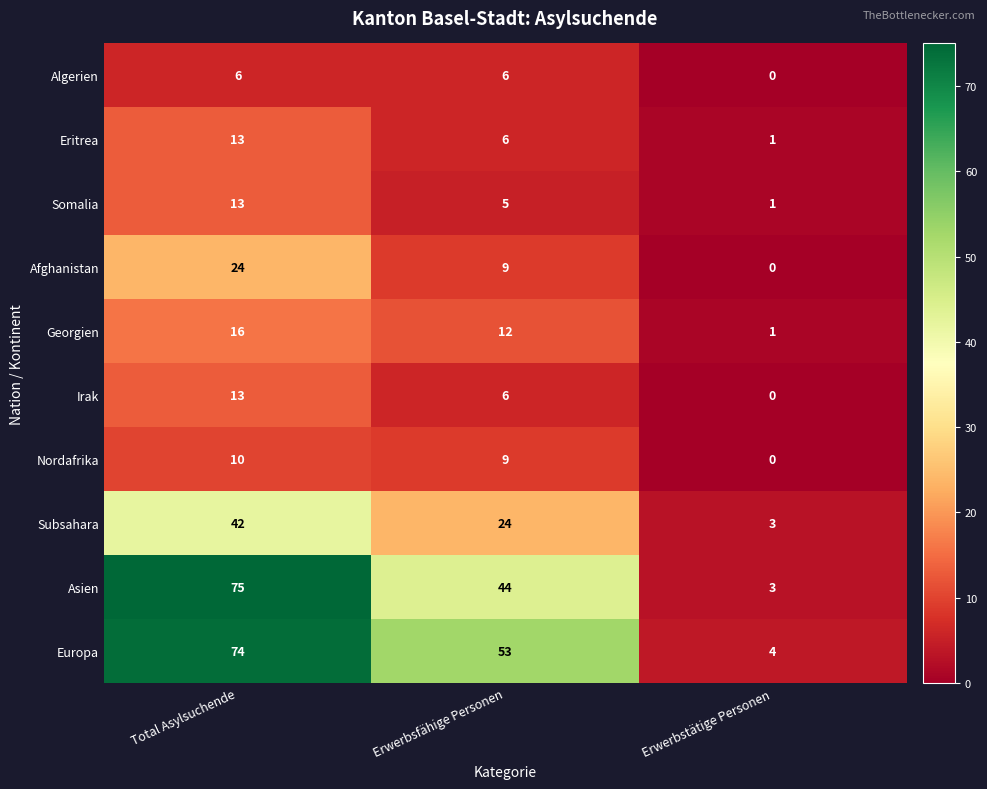

The value of Eritrea at Erwerbsfähige Personen is 6. True or false?

True